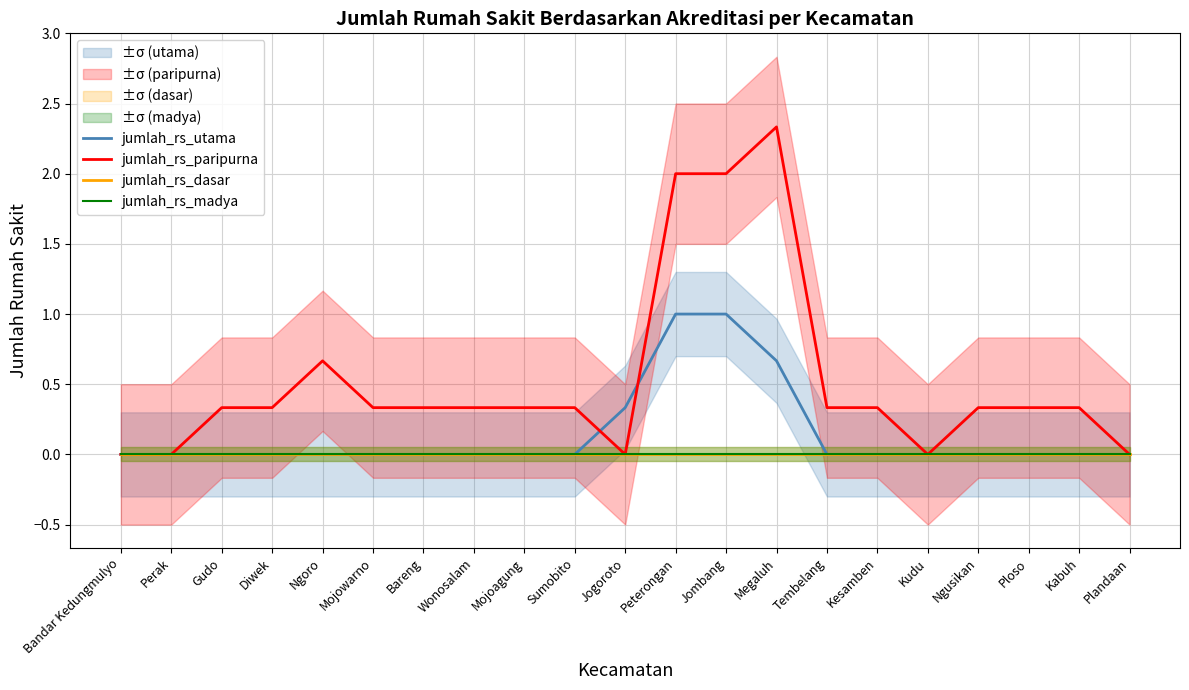

True or false: jumlah_rs_dasar and jumlah_rs_paripurna intersect in this chart.

False